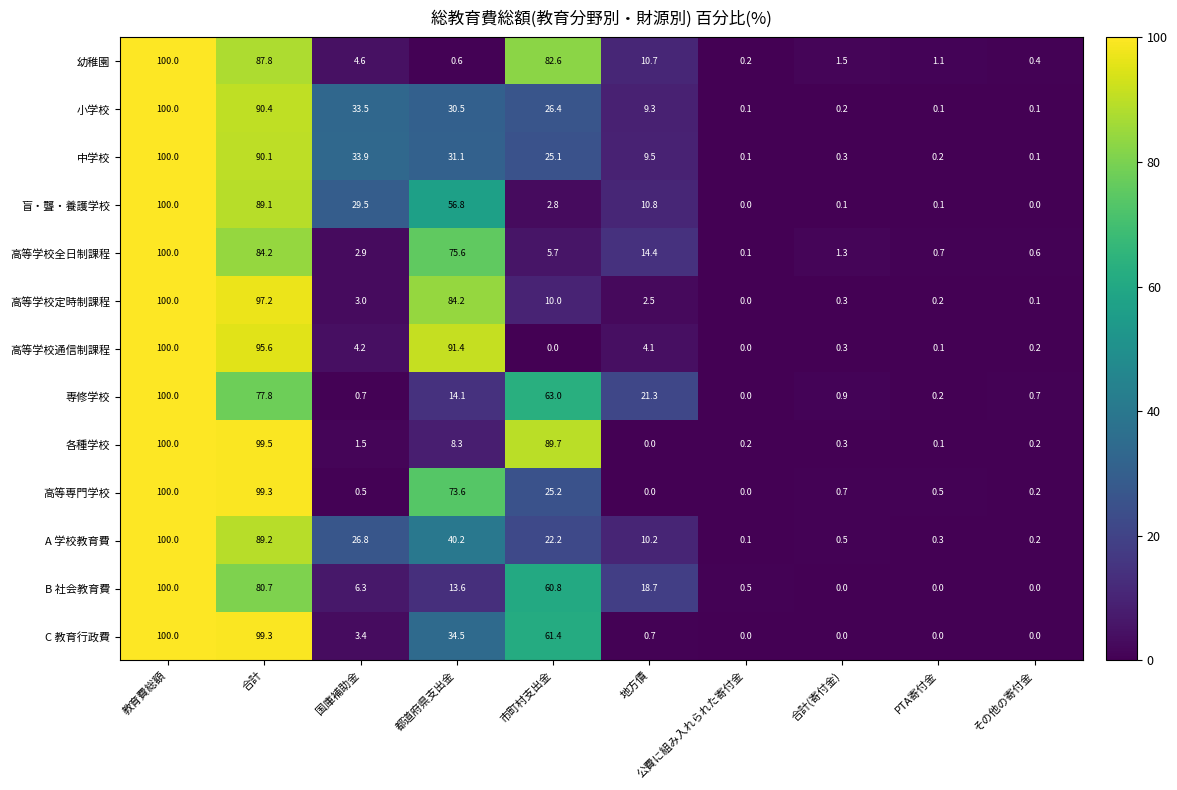

Is it true that 各種学校 equals 89.7 at 市町村支出金?

True